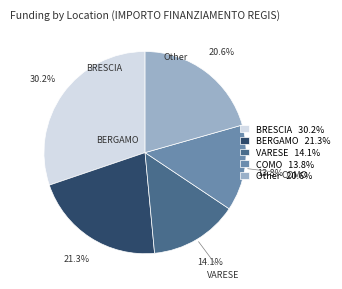

Is there any slice that represents more than half of the pie?

No